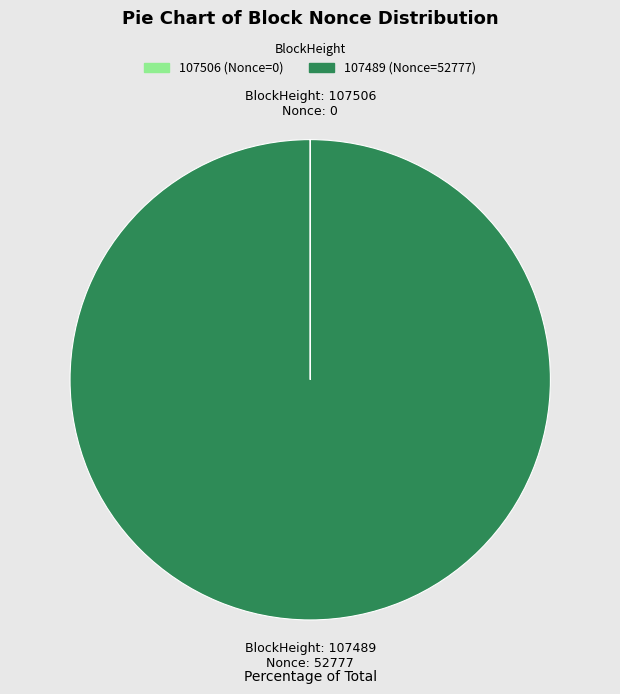

True or false: 107489 accounts for 88% of the total.

False